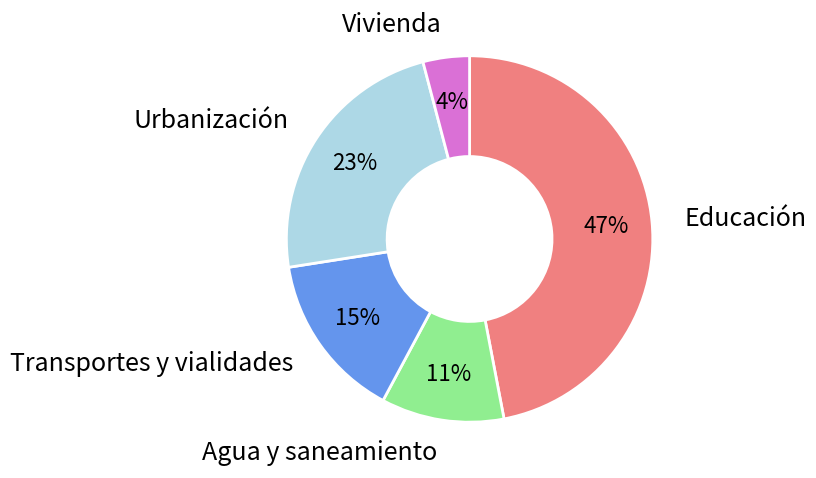

Count the number of slices in the pie.

5